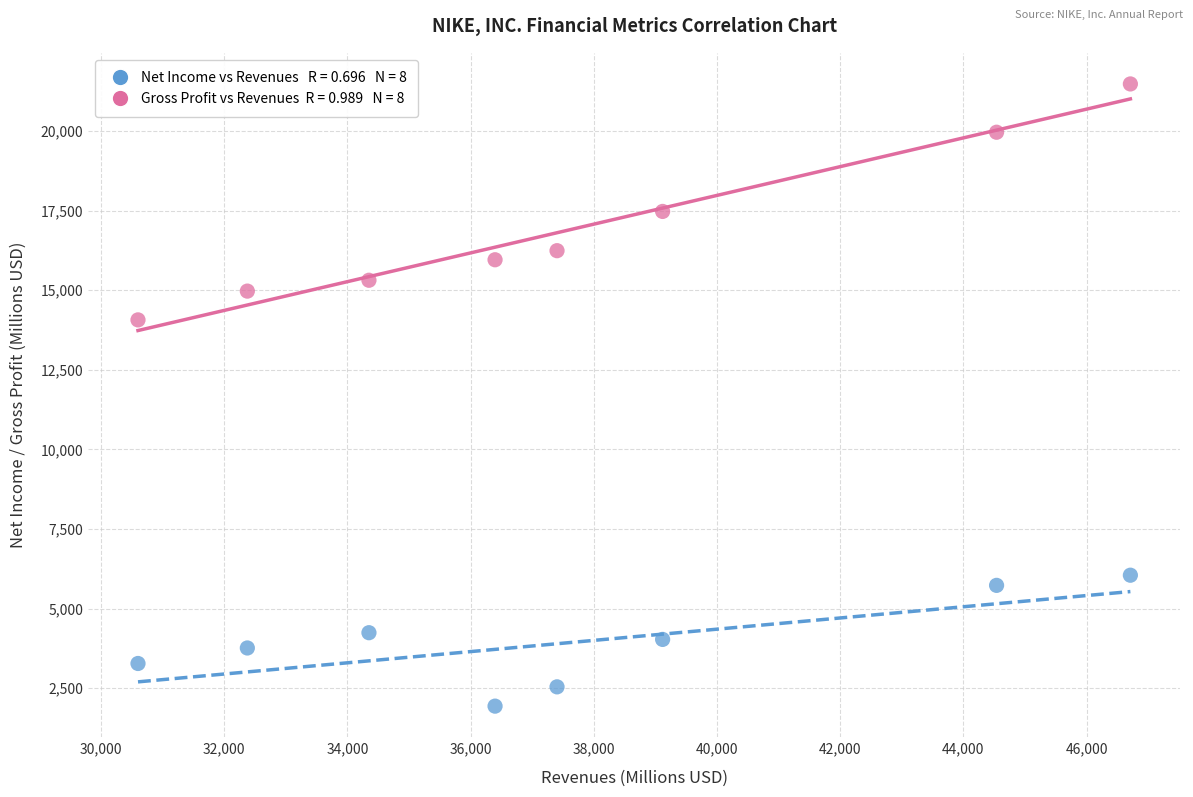

Across all series, what Y value is closest to 11706?

14067